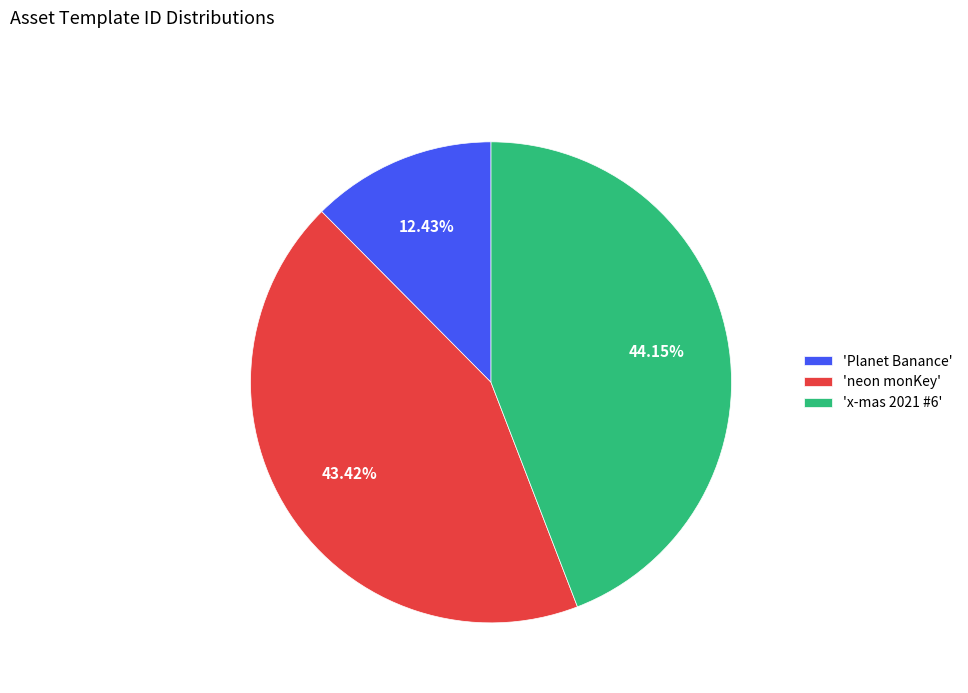

Which category has the smallest portion of the pie?

'Planet Banance'